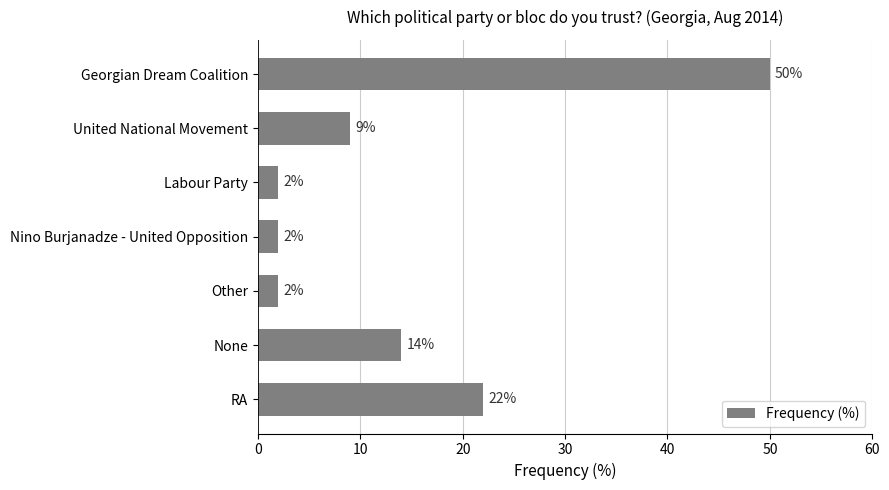

Reading top to bottom, extract all data points from this chart.

Georgian Dream Coalition=50	United National Movement=9	Labour Party=2	Nino Burjanadze - United Opposition=2	Other=2	None=14	RA=22